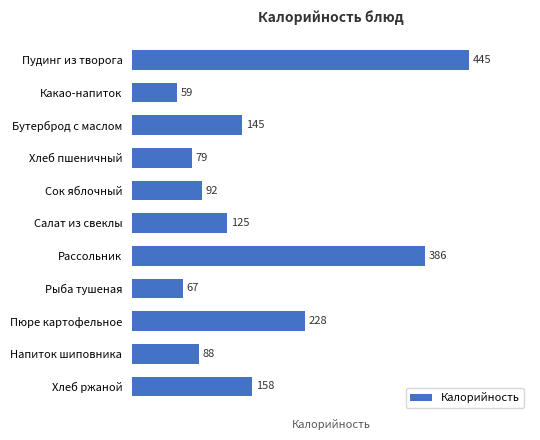

What is the change in value from Хлеб пшеничный to Напиток шиповника?

+9